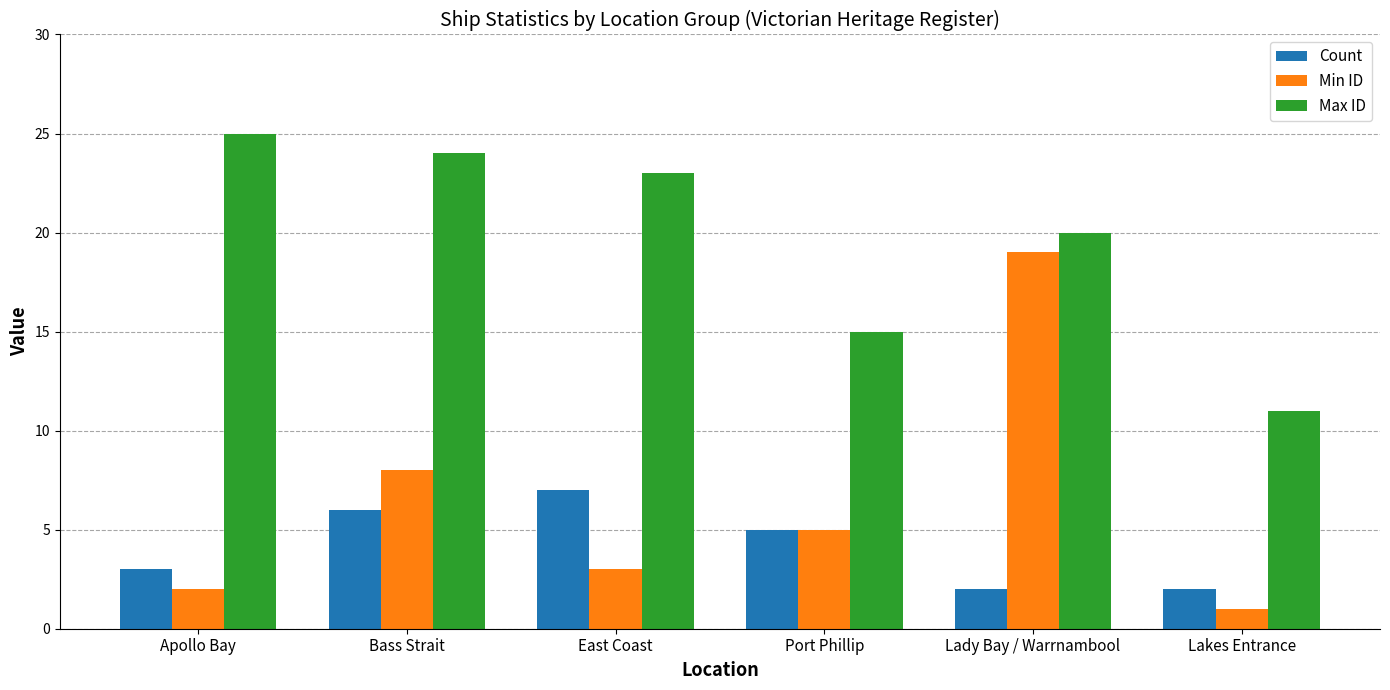

What is the minimum value for Count?

2